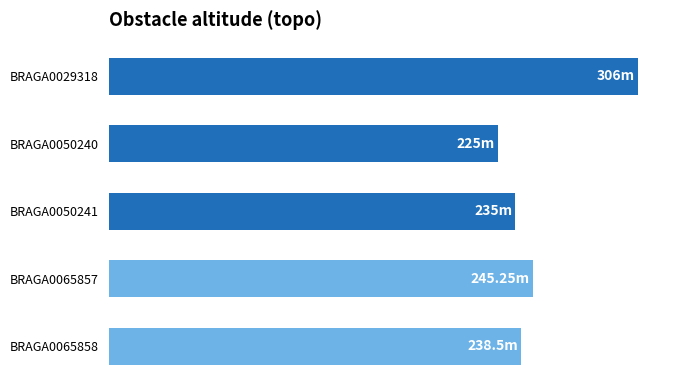

List the labels in order of value, smallest first.

BRAGA0050240, BRAGA0050241, BRAGA0065858, BRAGA0065857, BRAGA0029318